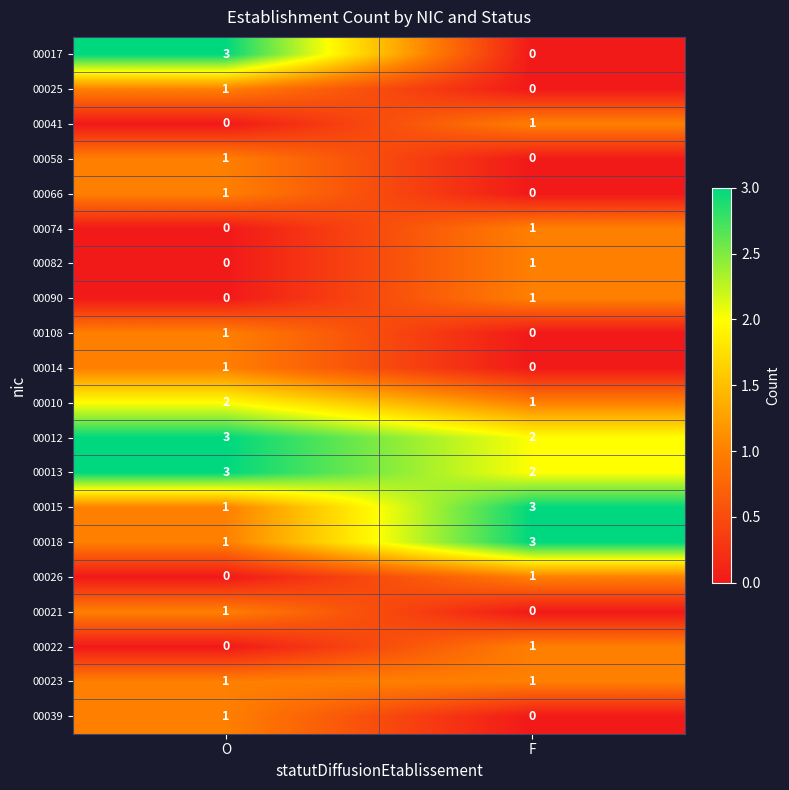

True or false: 00022 has a value of 0 at O.

True